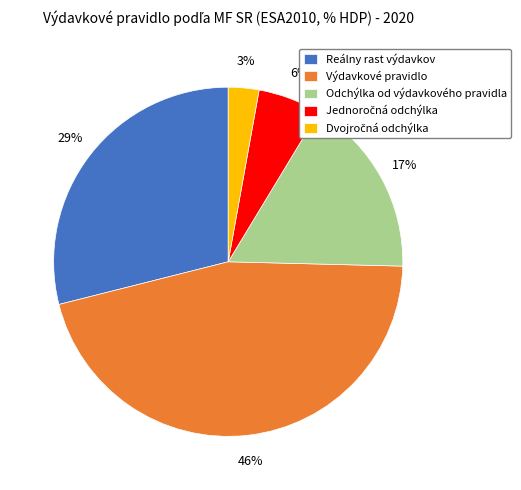

Combined, do Výdavkové pravidlo and Reálny rast výdavkov account for over 50%?

Yes